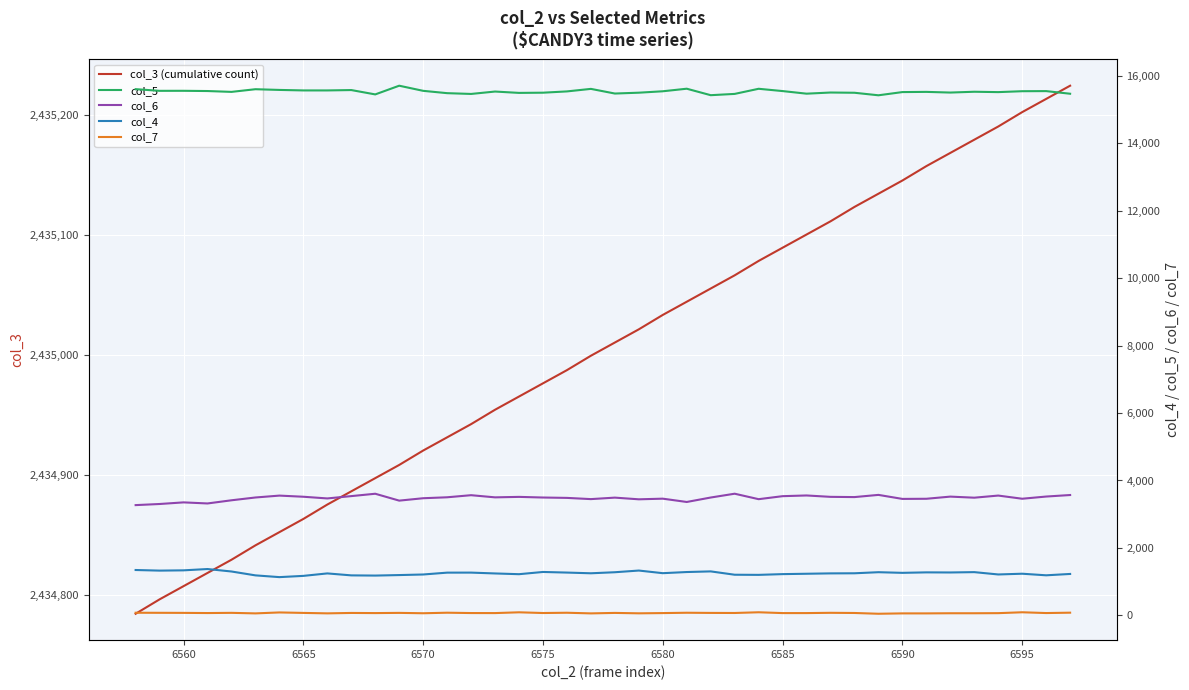

How many categories are shown in the chart?

40